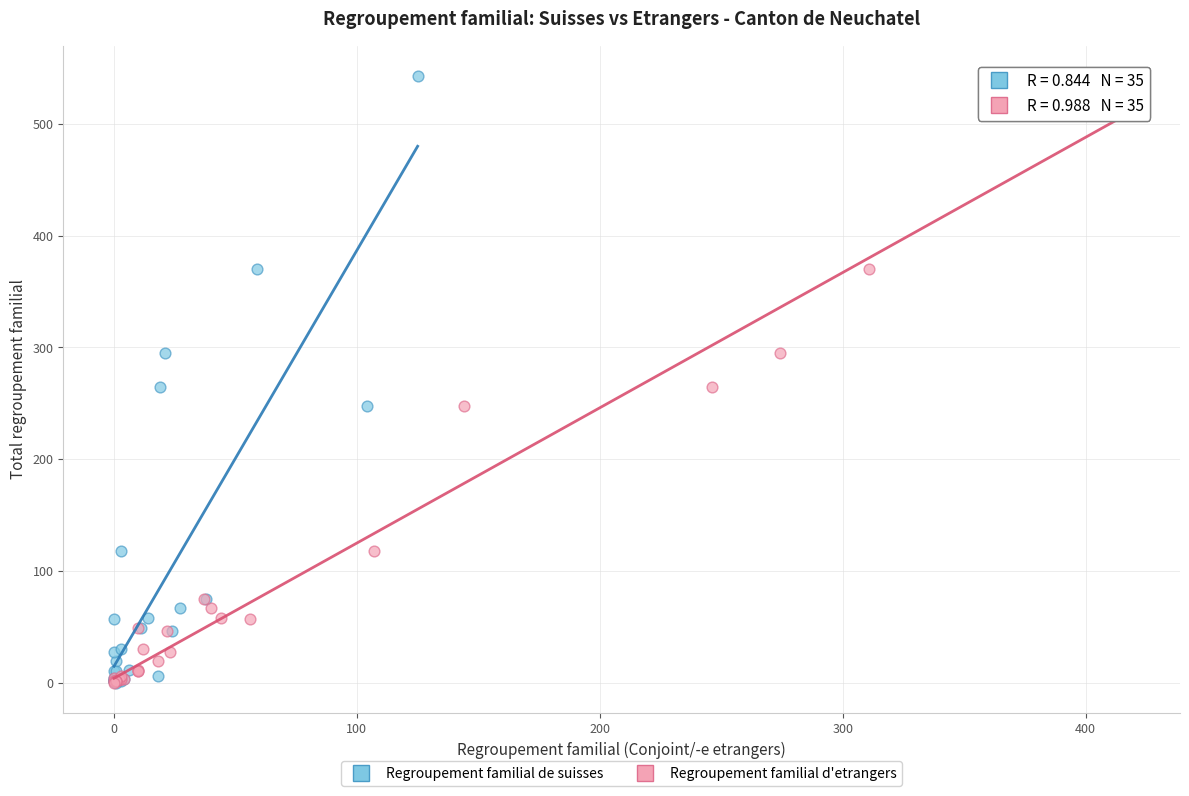

What are all the series names shown in the legend?

Regroupement familial de suisses, Regroupement familial d'etrangers